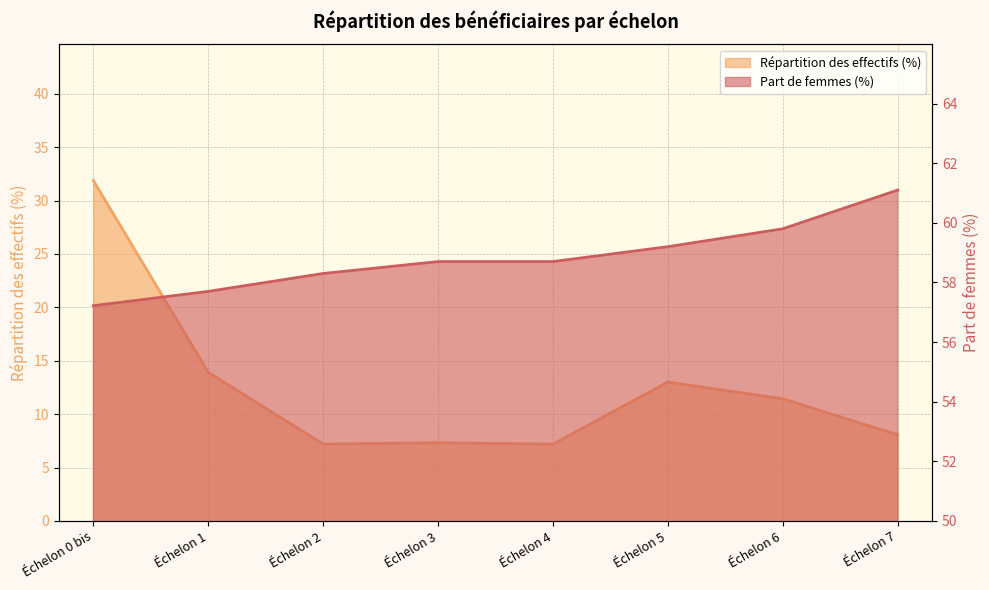

The Part de femmes (%) series shows 59.2 at Échelon 5. True or false?

True